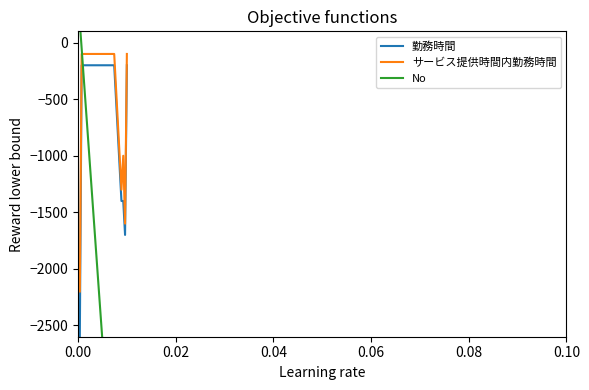

True or false: サービス提供時間内勤務時間 and 勤務時間 intersect in this chart.

False